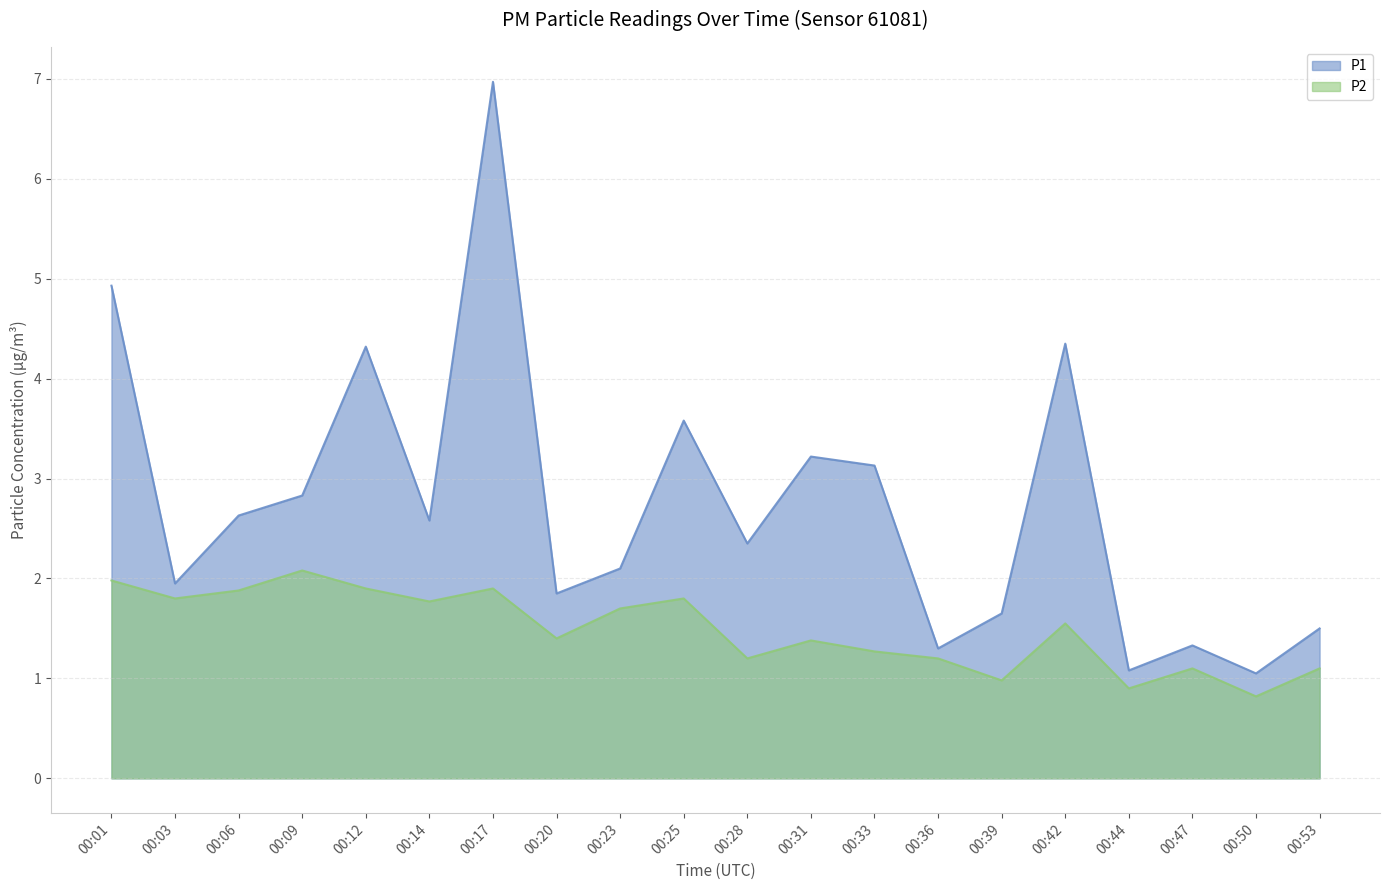

What is the highest value of the P1 series?

7.0